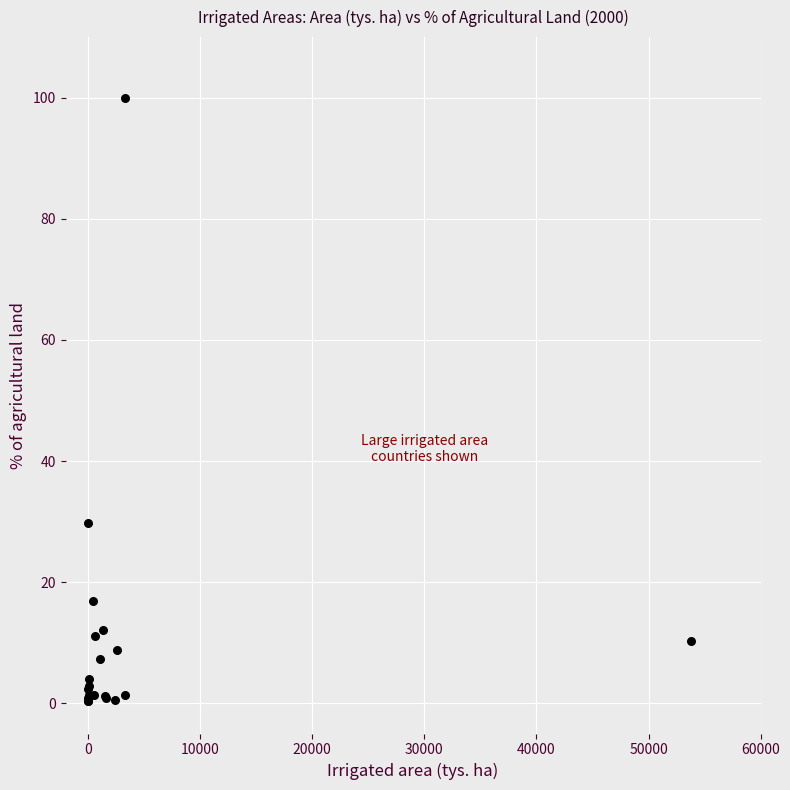

What Y value in the scatter plot is closest to 50?

29.7